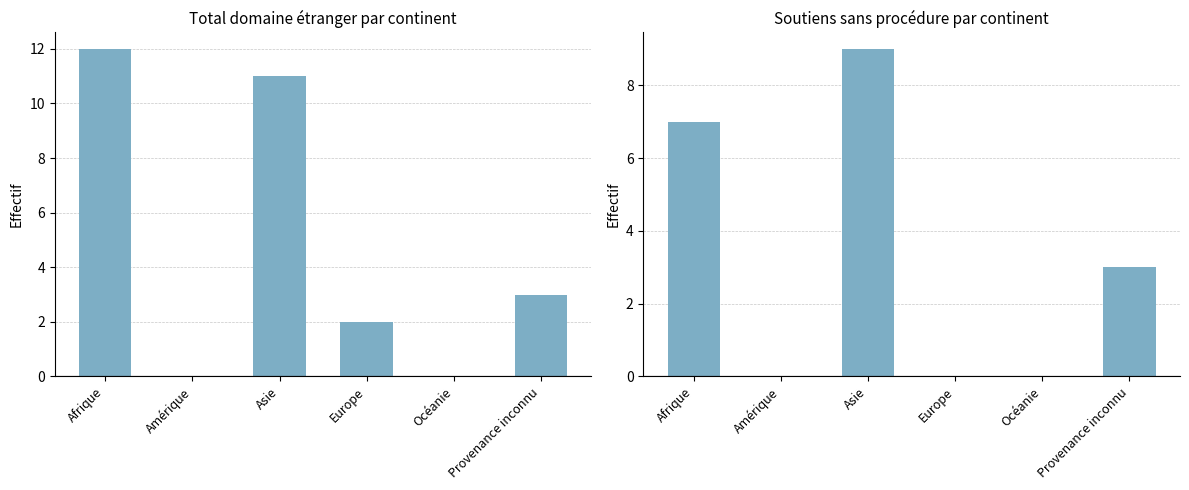

Reading left to right, what are all the values shown in this chart?

Total domaine étranger: Afrique=12	Amérique=0	Asie=11	Europe=2	Océanie=0	Provenance inconnu=3
Soutiens sans procédure (total): Afrique=7	Amérique=0	Asie=9	Europe=0	Océanie=0	Provenance inconnu=3